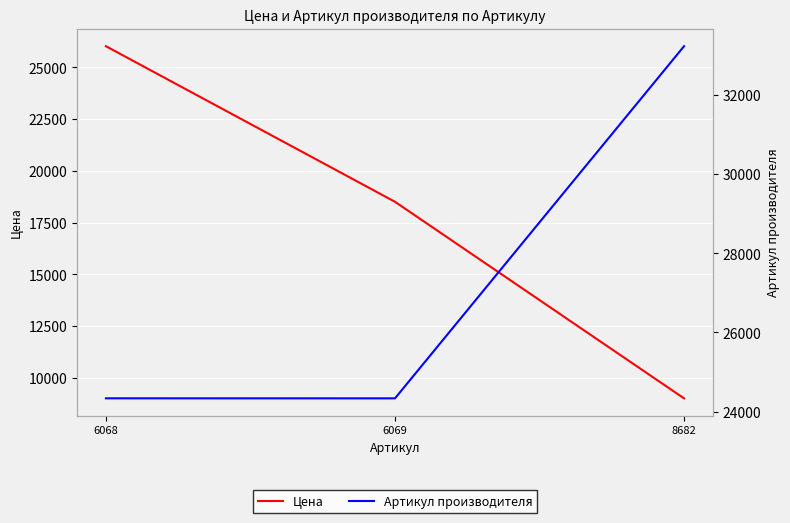

What is the difference between the maximum and minimum values in the Артикул производителя series?

8900